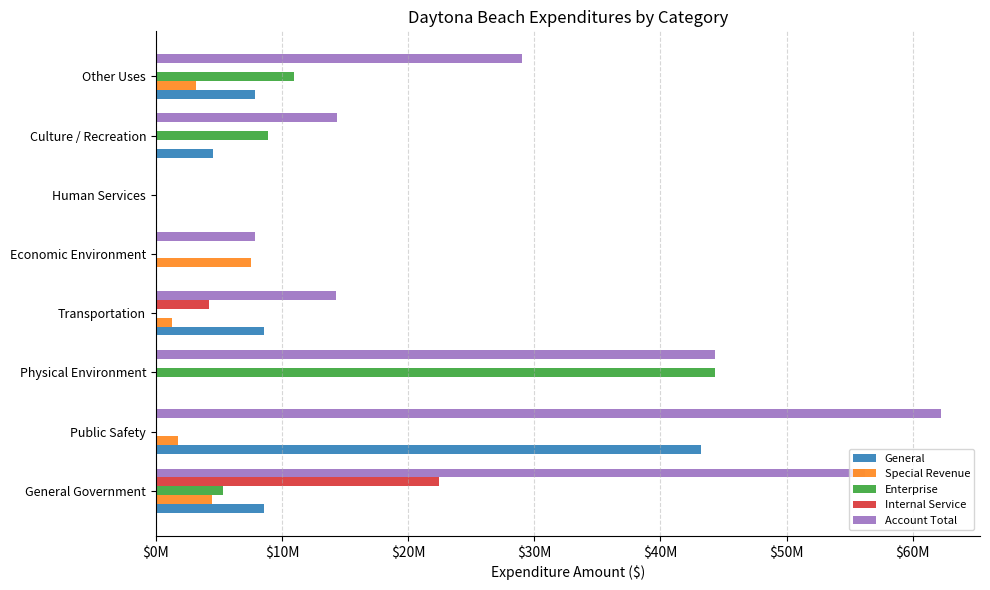

What are all the series names shown in the legend?

General, Special Revenue, Enterprise, Internal Service, Account Total